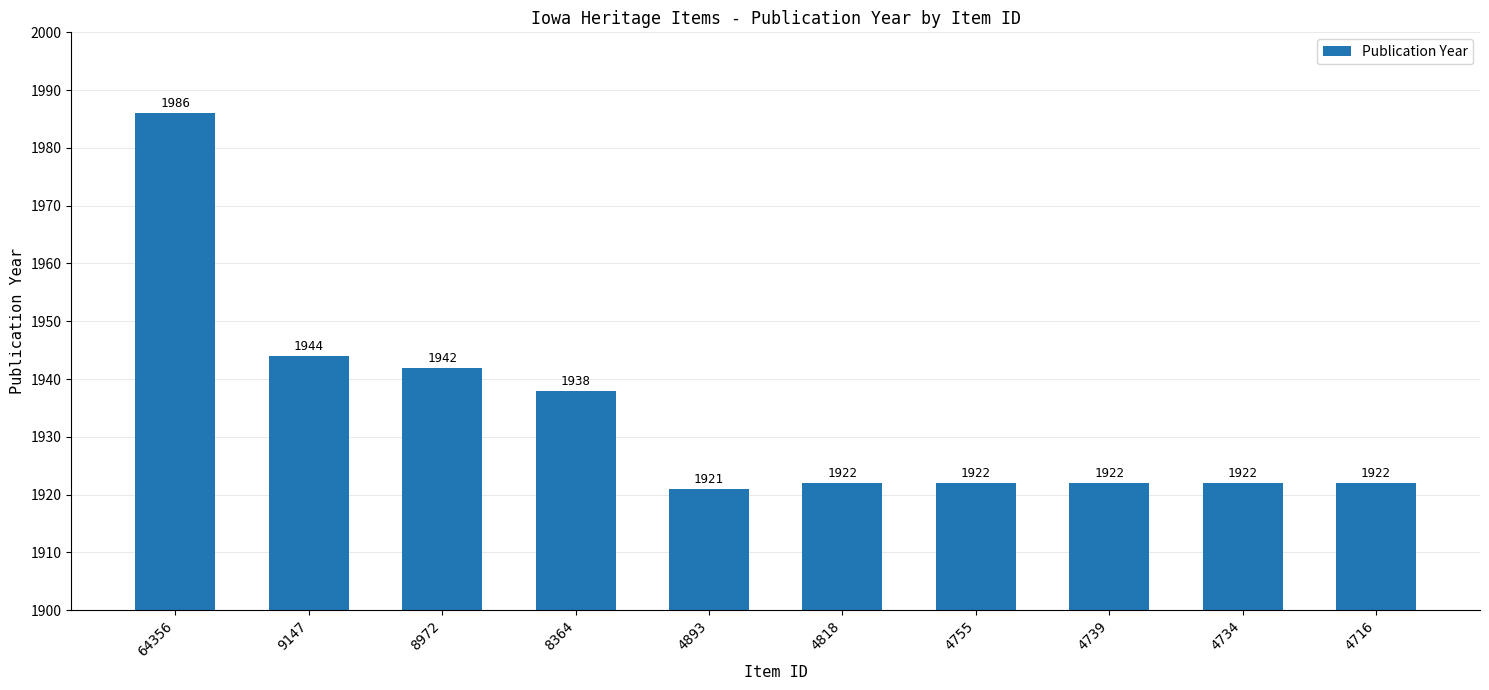

Count the number of data series in this chart.

1